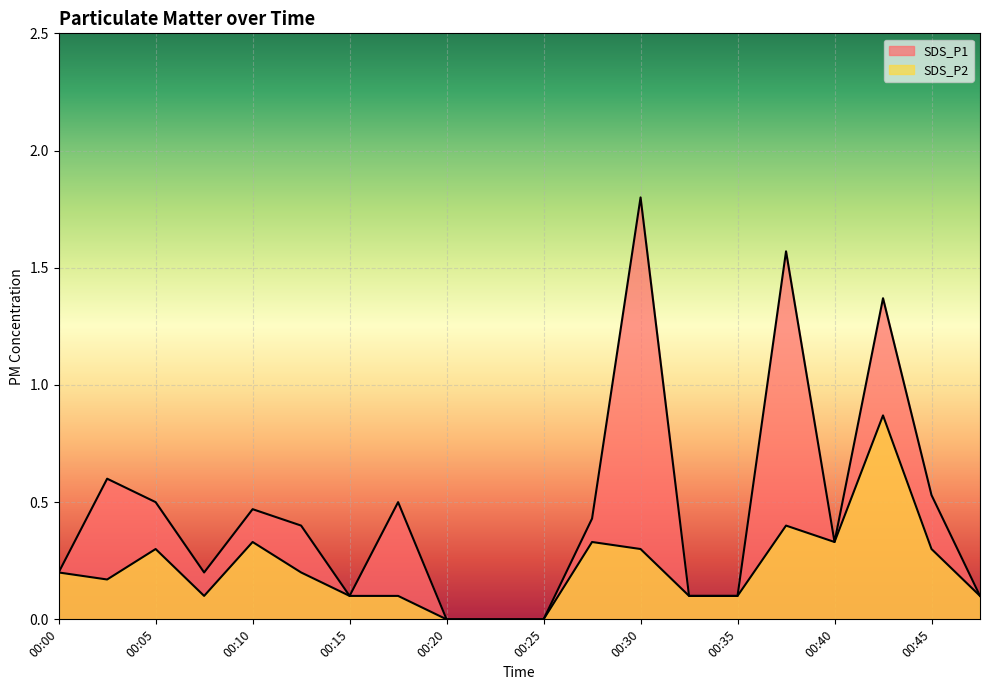

Read the SDS_P1 value at 00:05.

0.5